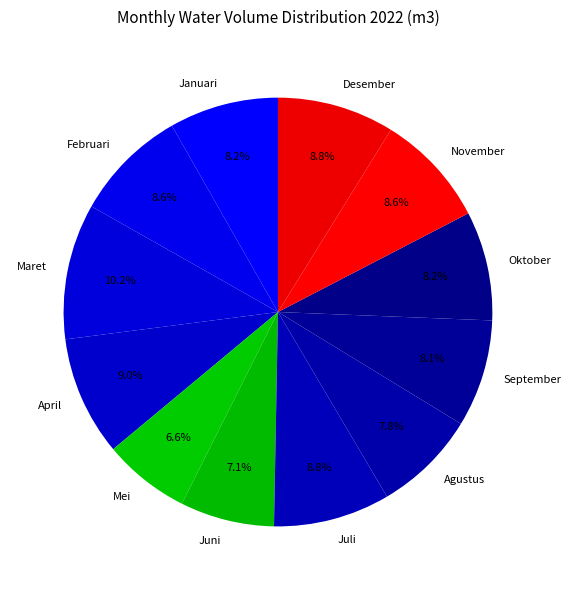

What is the ratio of the value at November to the value at Agustus?

1.1